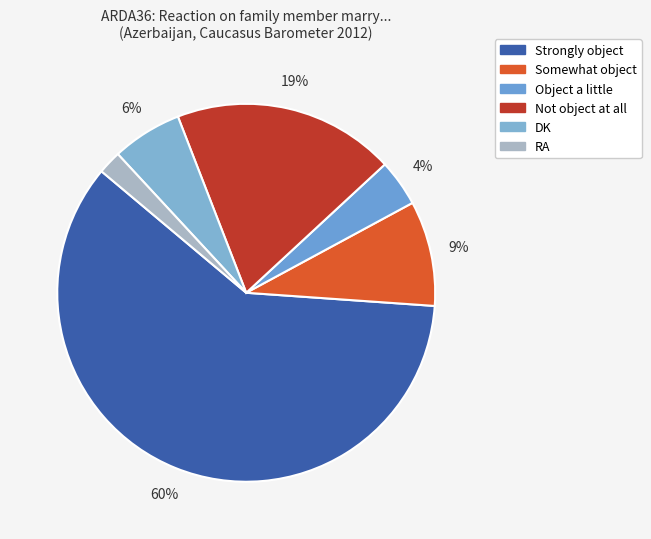

Is there a majority slice in this chart?

Yes